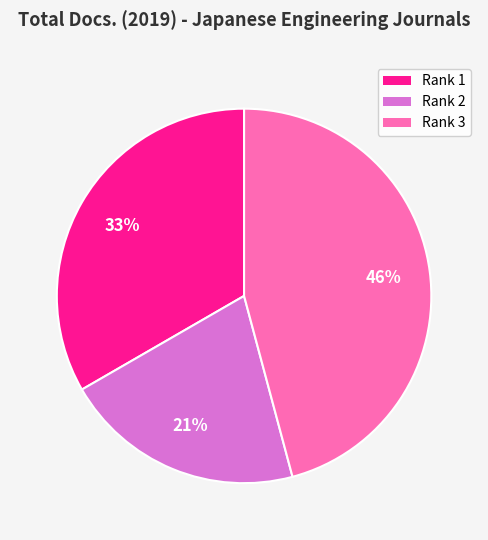

To the nearest percent, what is the average slice percentage?

33%